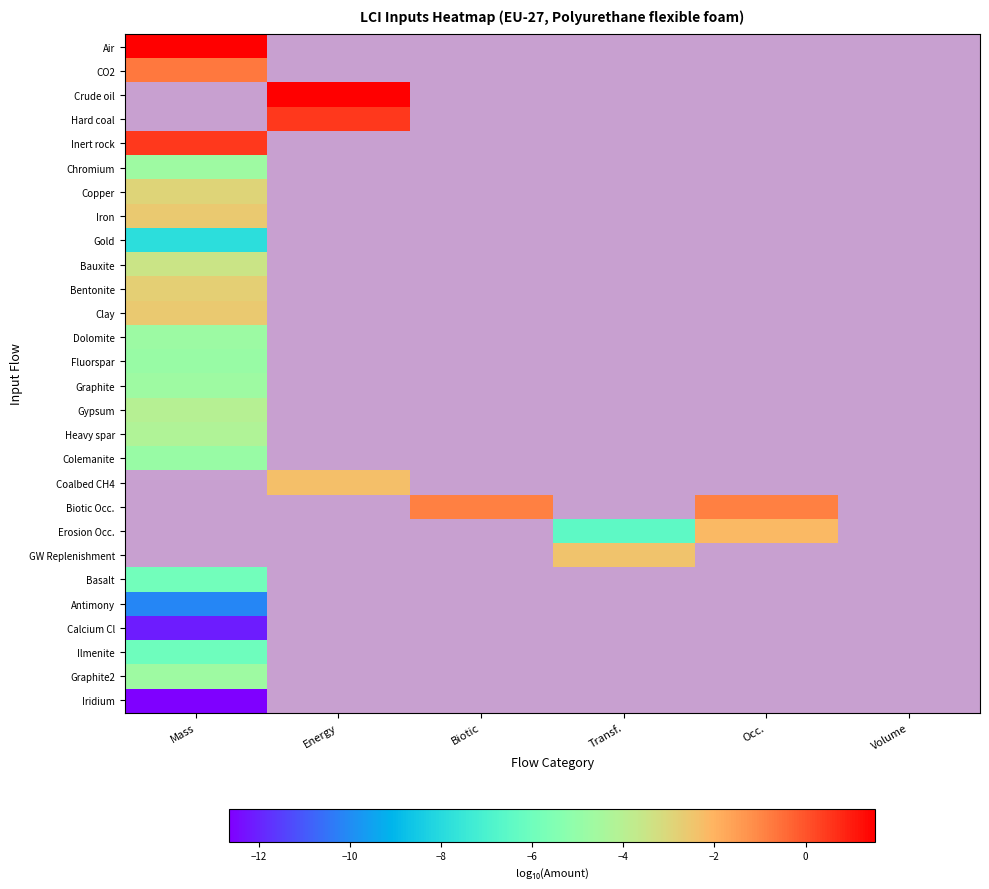

List the series in order of their peak value, highest first.

Air, Crude oil, Hard coal, Inert rock, CO2, Iron, Clay, Bentonite, Copper, Bauxite, Gypsum, Heavy spar, Graphite, Chromium, Dolomite, Fluorspar, Gold, Coalbed CH4, Biotic Occ., Erosion Occ., GW Replenishment, Graphite2, Colemanite, Basalt, Ilmenite, Antimony, Calcium Cl, Iridium